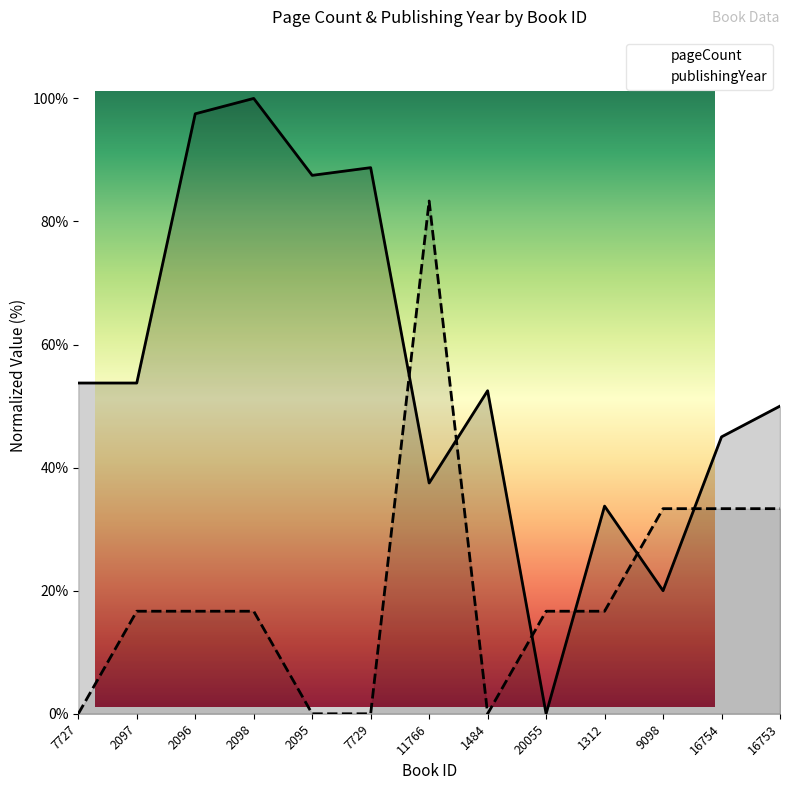

Is it true that publishingYear equals 115.4 at 11766?

False